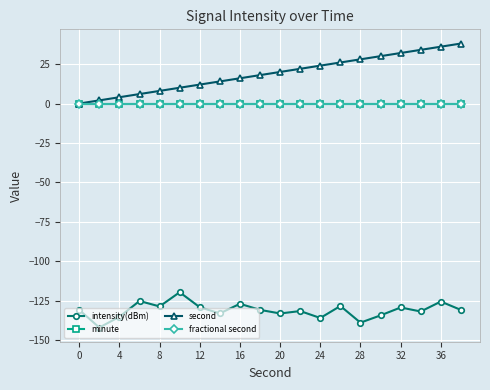

Does the chart have visible grid lines?

Yes